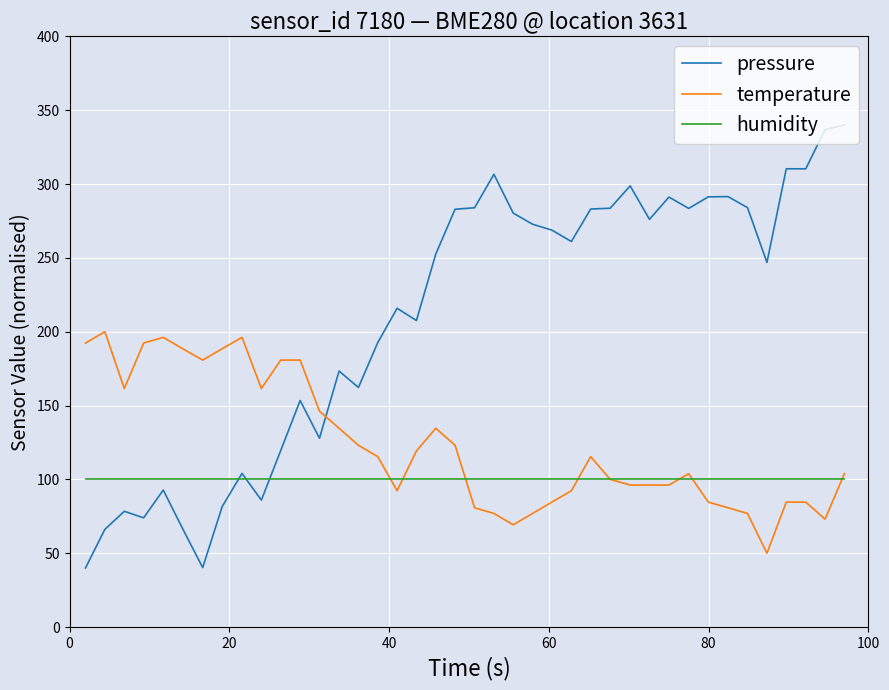

Which series has the widest spread of values?

pressure